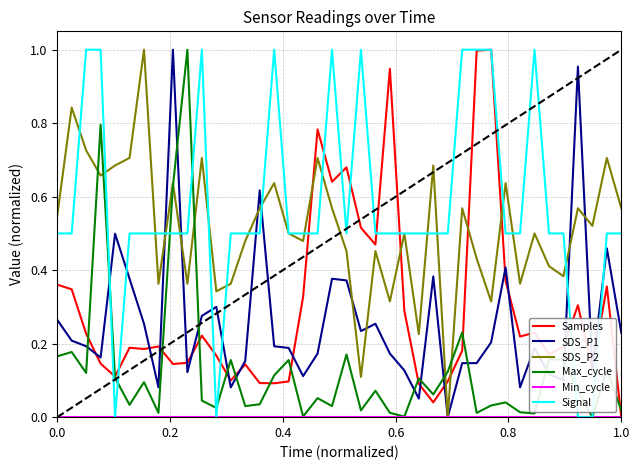

True or false: SDS_P2 and Samples cross at least once.

True